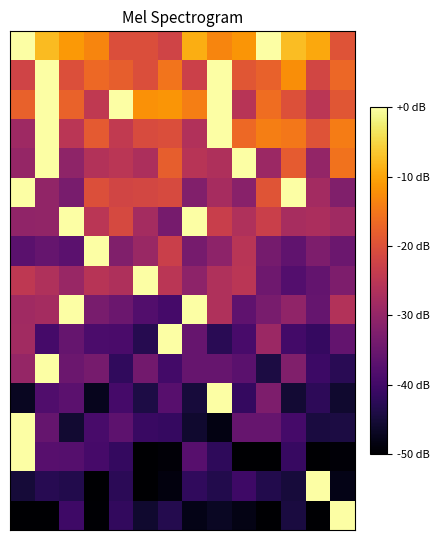

What is the smallest value displayed?

-50.0